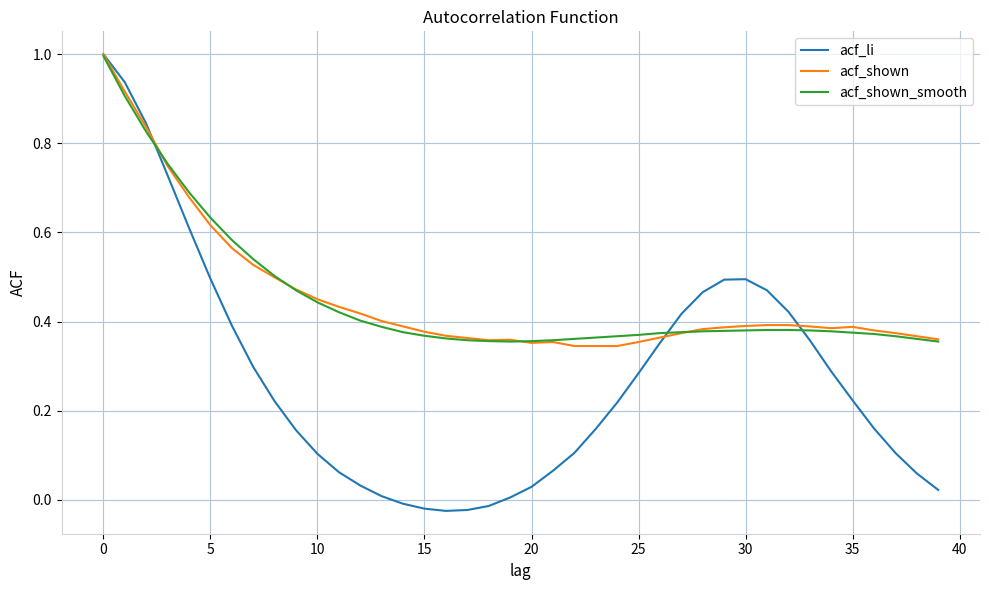

Which series has the widest spread of values?

acf_li